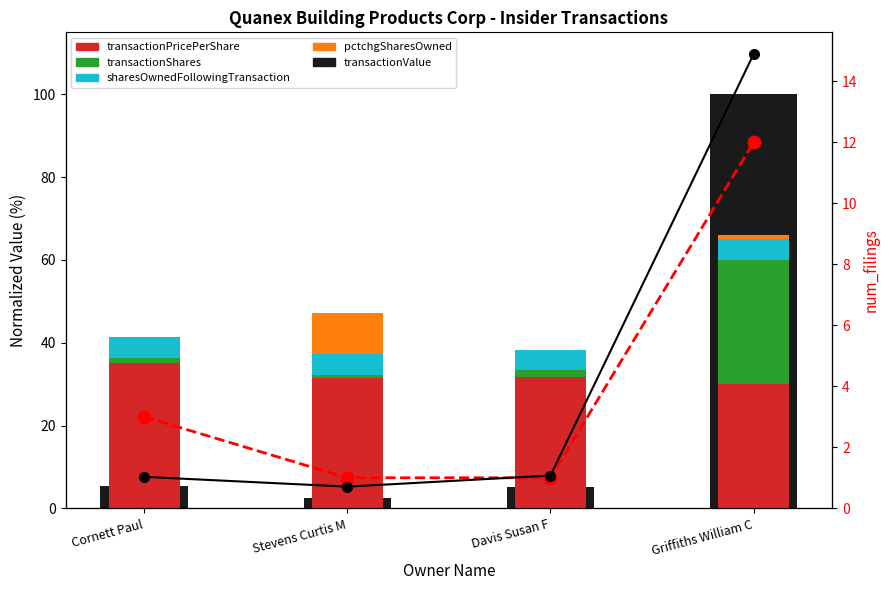

How many bars are there in total?

20